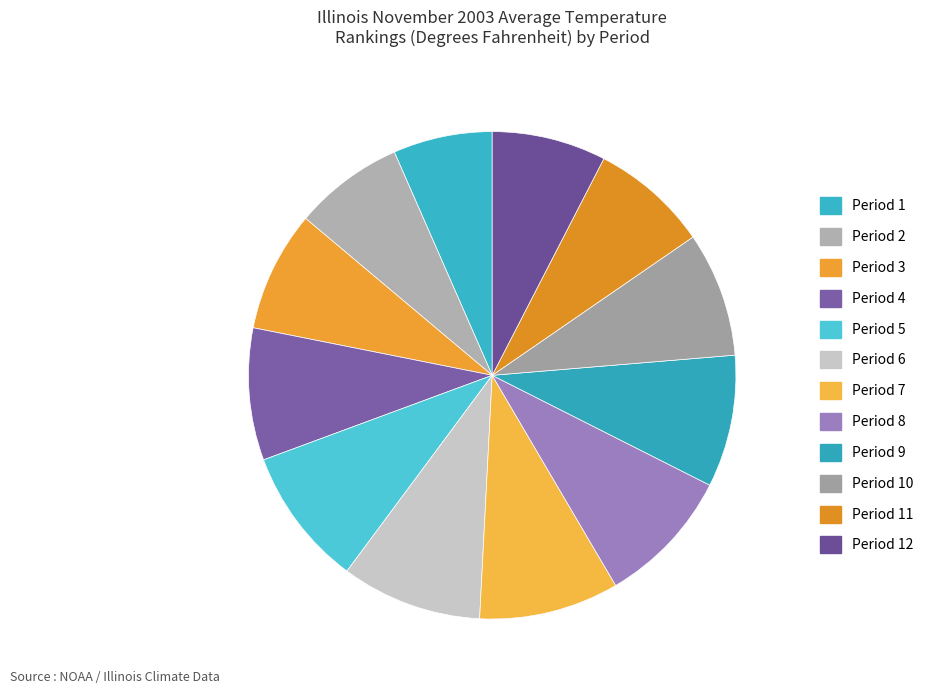

Approximately how many times larger is the value at Period 7 compared to Period 2?

1.3